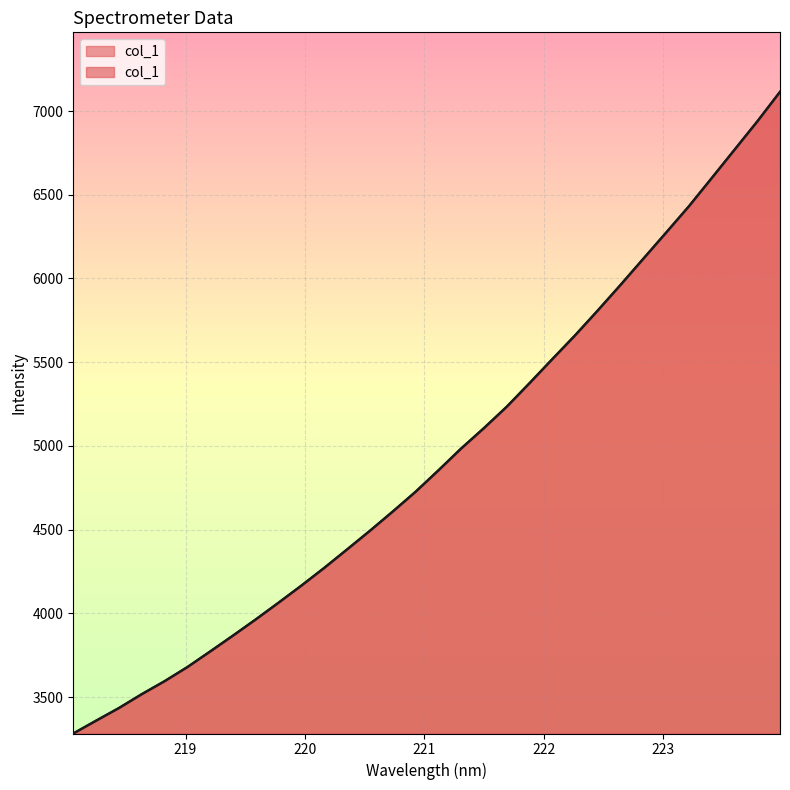

What is the minimum value shown in the chart?

3282.6